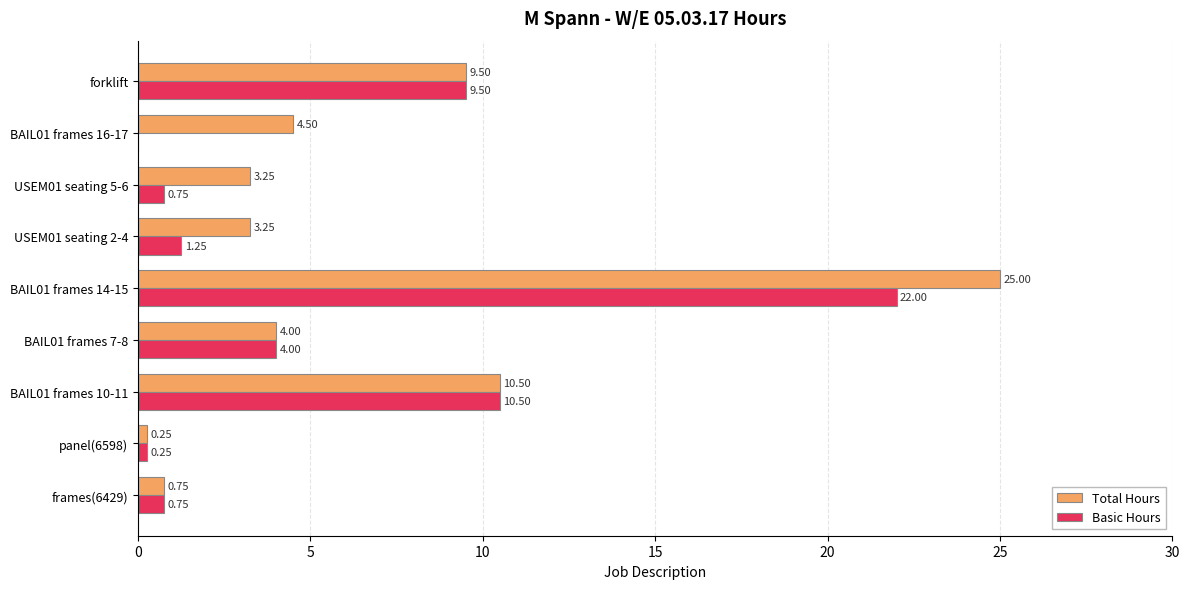

What is the sum of the Total Hours values at BAIL01 frames 10-11 and BAIL01 frames 16-17?

15.0